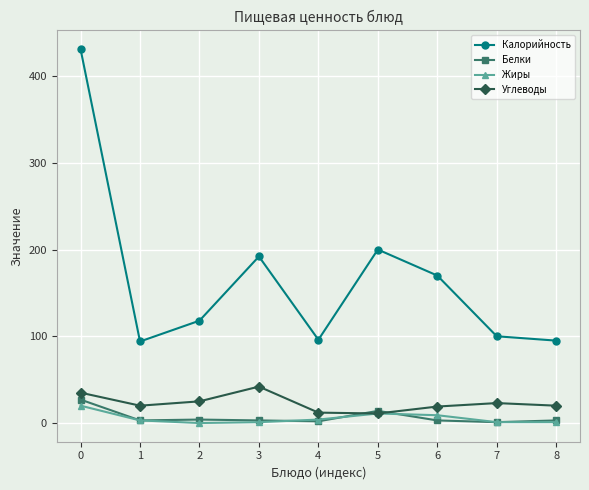

Count the number of data series in this chart.

4